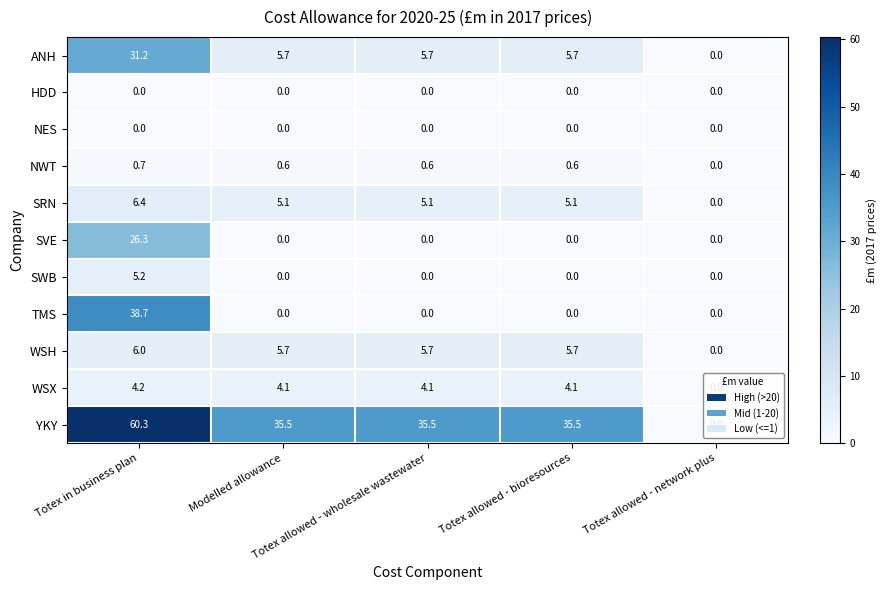

Which series has the widest spread of values?

YKY